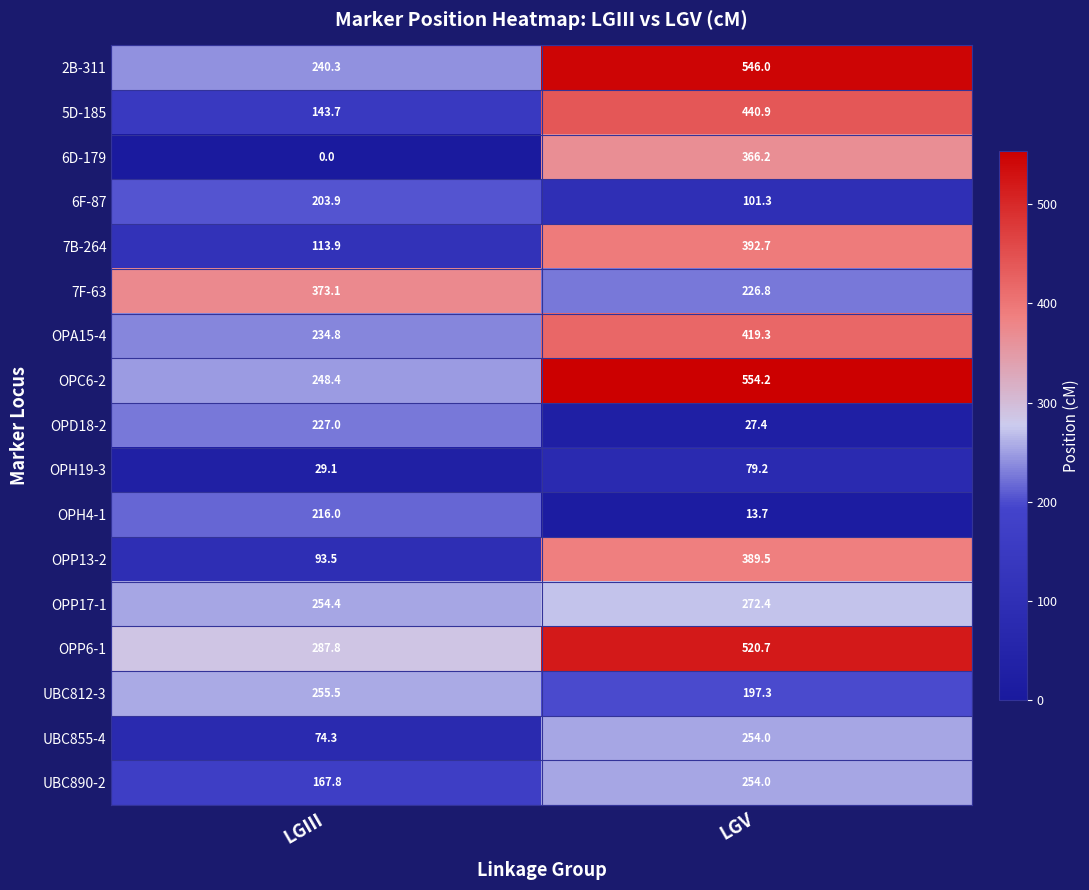

What is the difference between the highest and lowest values at LGIII?

373.1